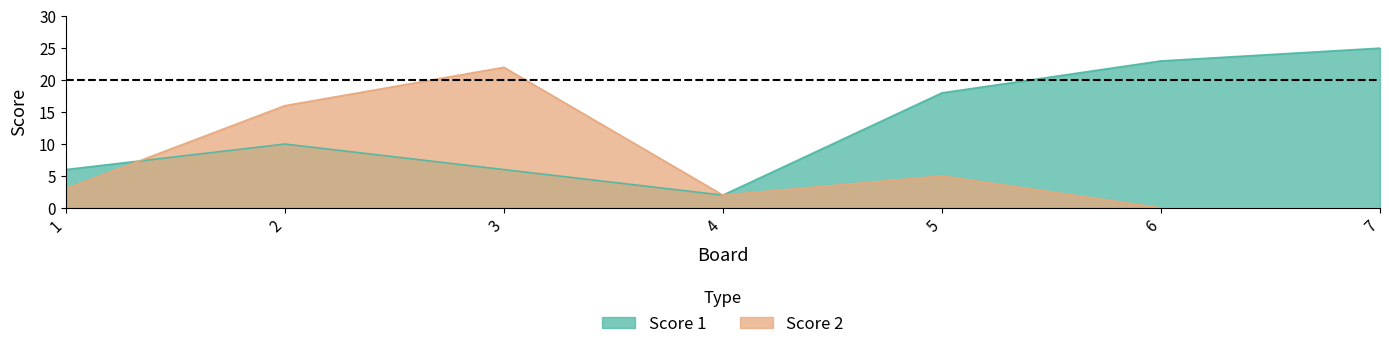

Which series has the largest total across all categories?

Score 1